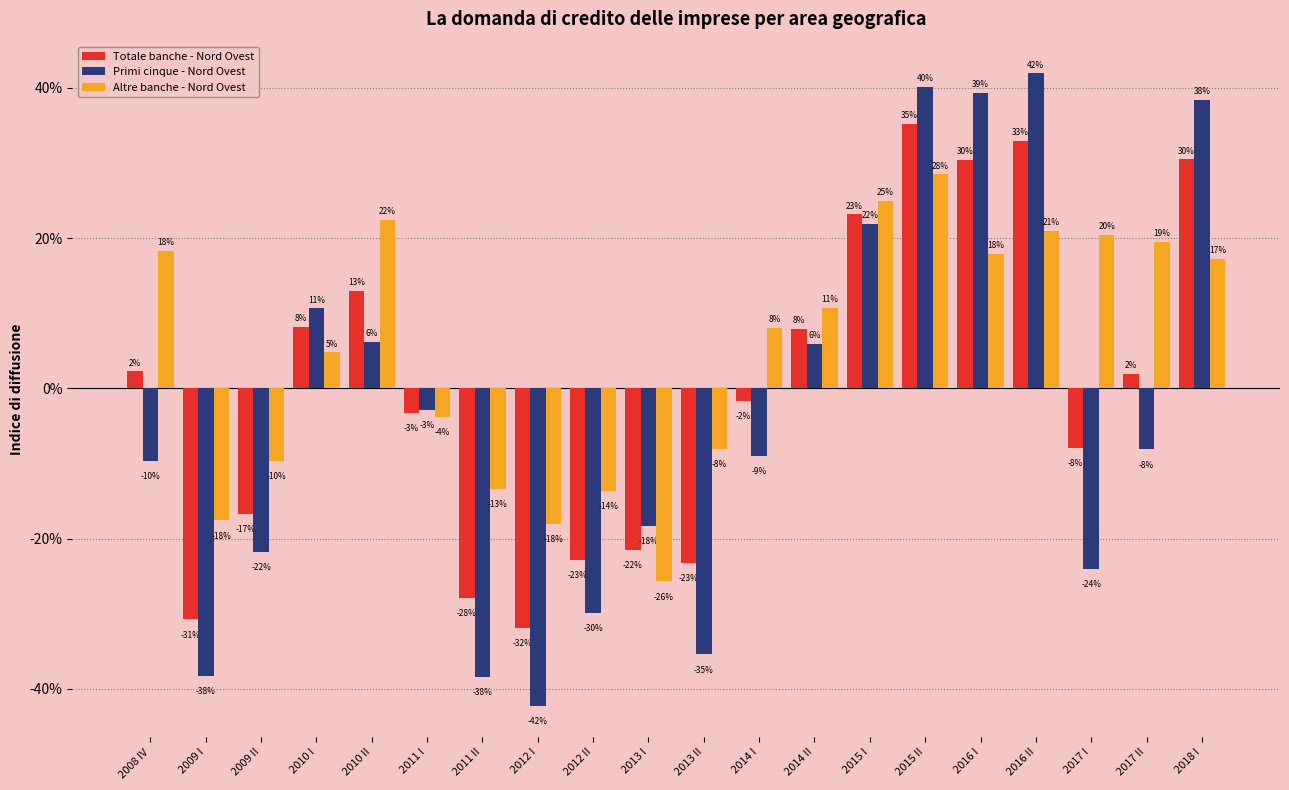

List the series in order of their peak value, lowest first.

Altre banche - Nord Ovest, Totale banche - Nord Ovest, Primi cinque - Nord Ovest